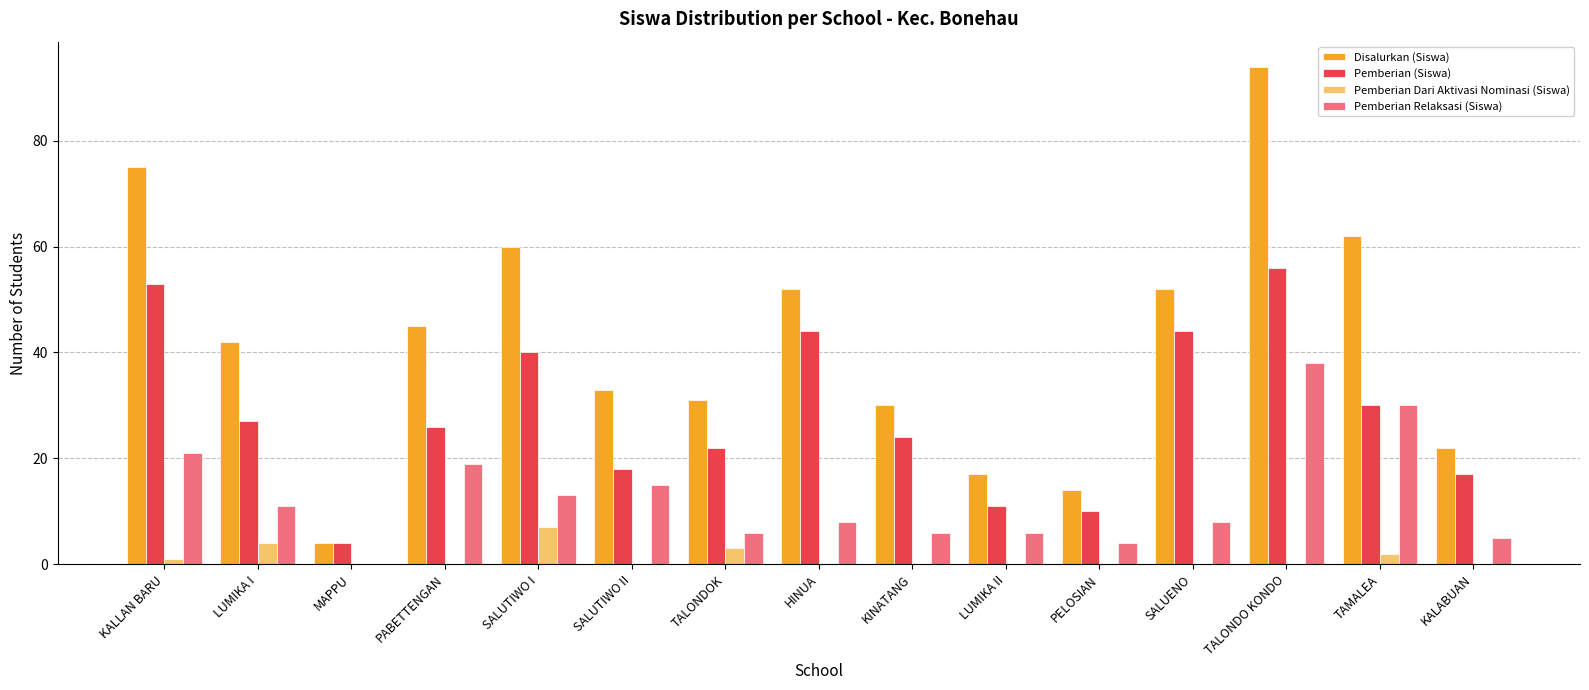

What is the maximum value shown in the chart?

94